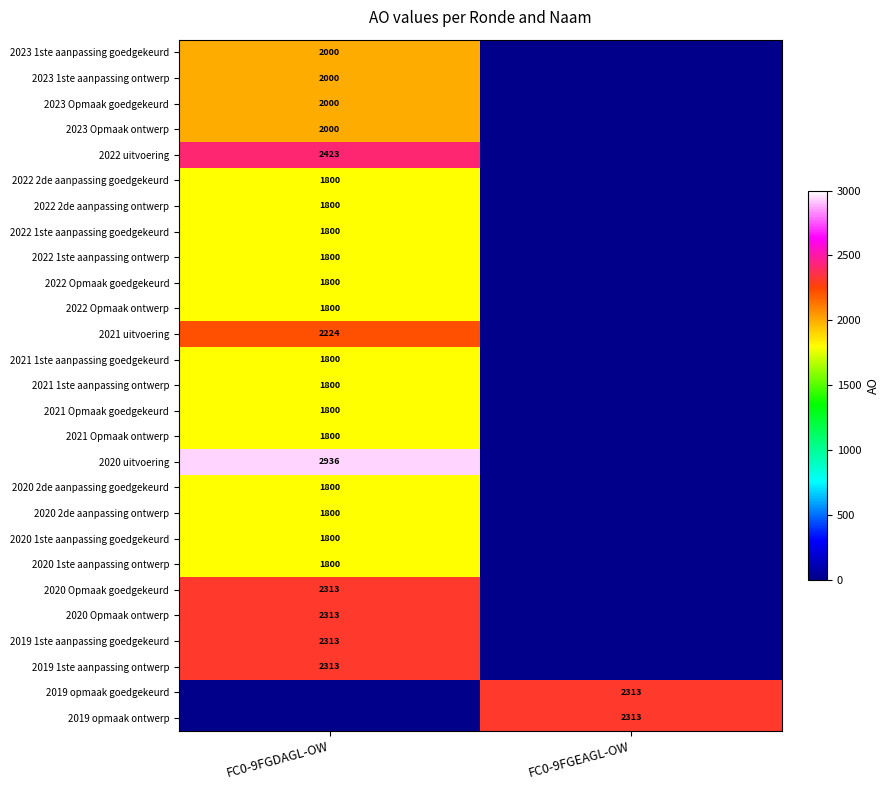

The 2020 2de aanpassing ontwerp series shows 1165 at FC0-9FGDAGL-OW. True or false?

False